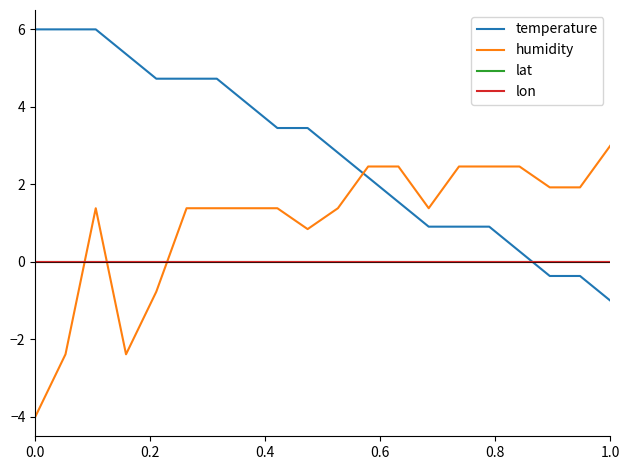

Does the chart display data point markers on the line(s)?

No